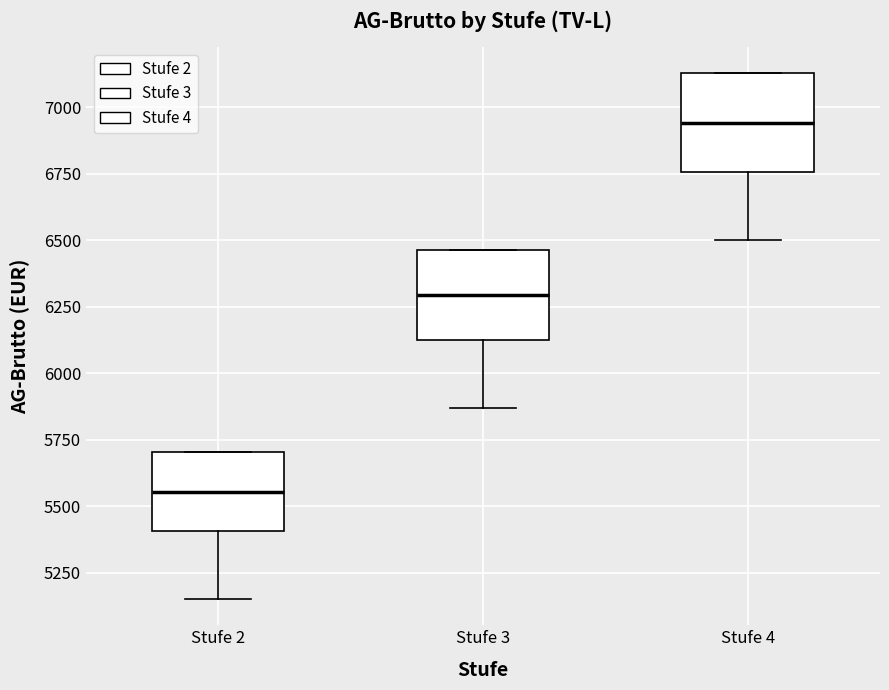

Reading left to right, read every box against the y-axis: the position of its median line, the range the box covers, and the ends of its whiskers. The values are not printed on the chart, so give them approximately, as read against the axis.

Stufe 2: median 5550, box 5400 to 5700, whiskers 5150 to 5700
Stufe 3: median 6300, box 6150 to 6450, whiskers 5850 to 6450
Stufe 4: median 6950, box 6750 to 7150, whiskers 6500 to 7150